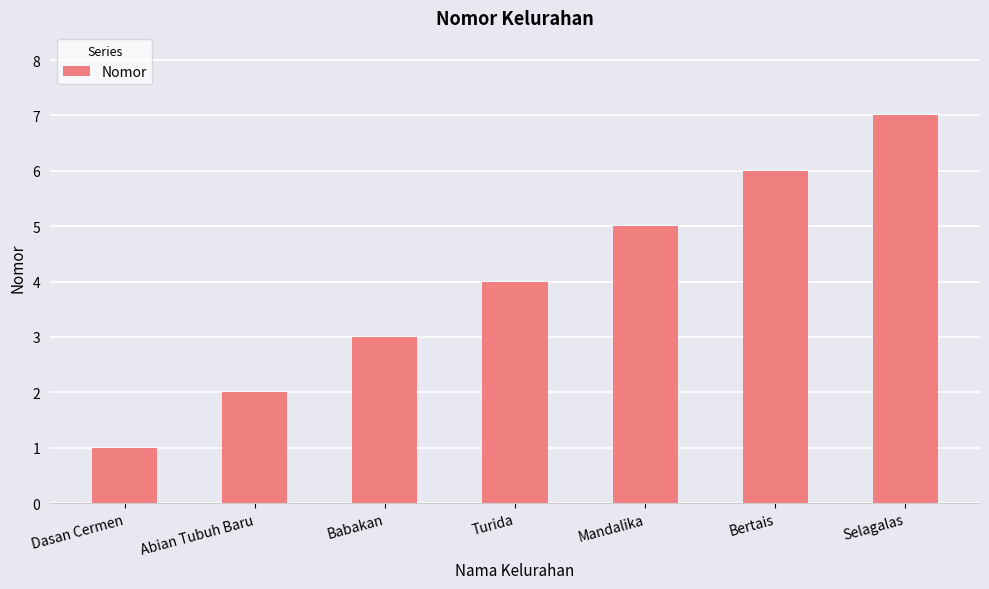

At which category does the chart reach its minimum across all series?

Dasan Cermen